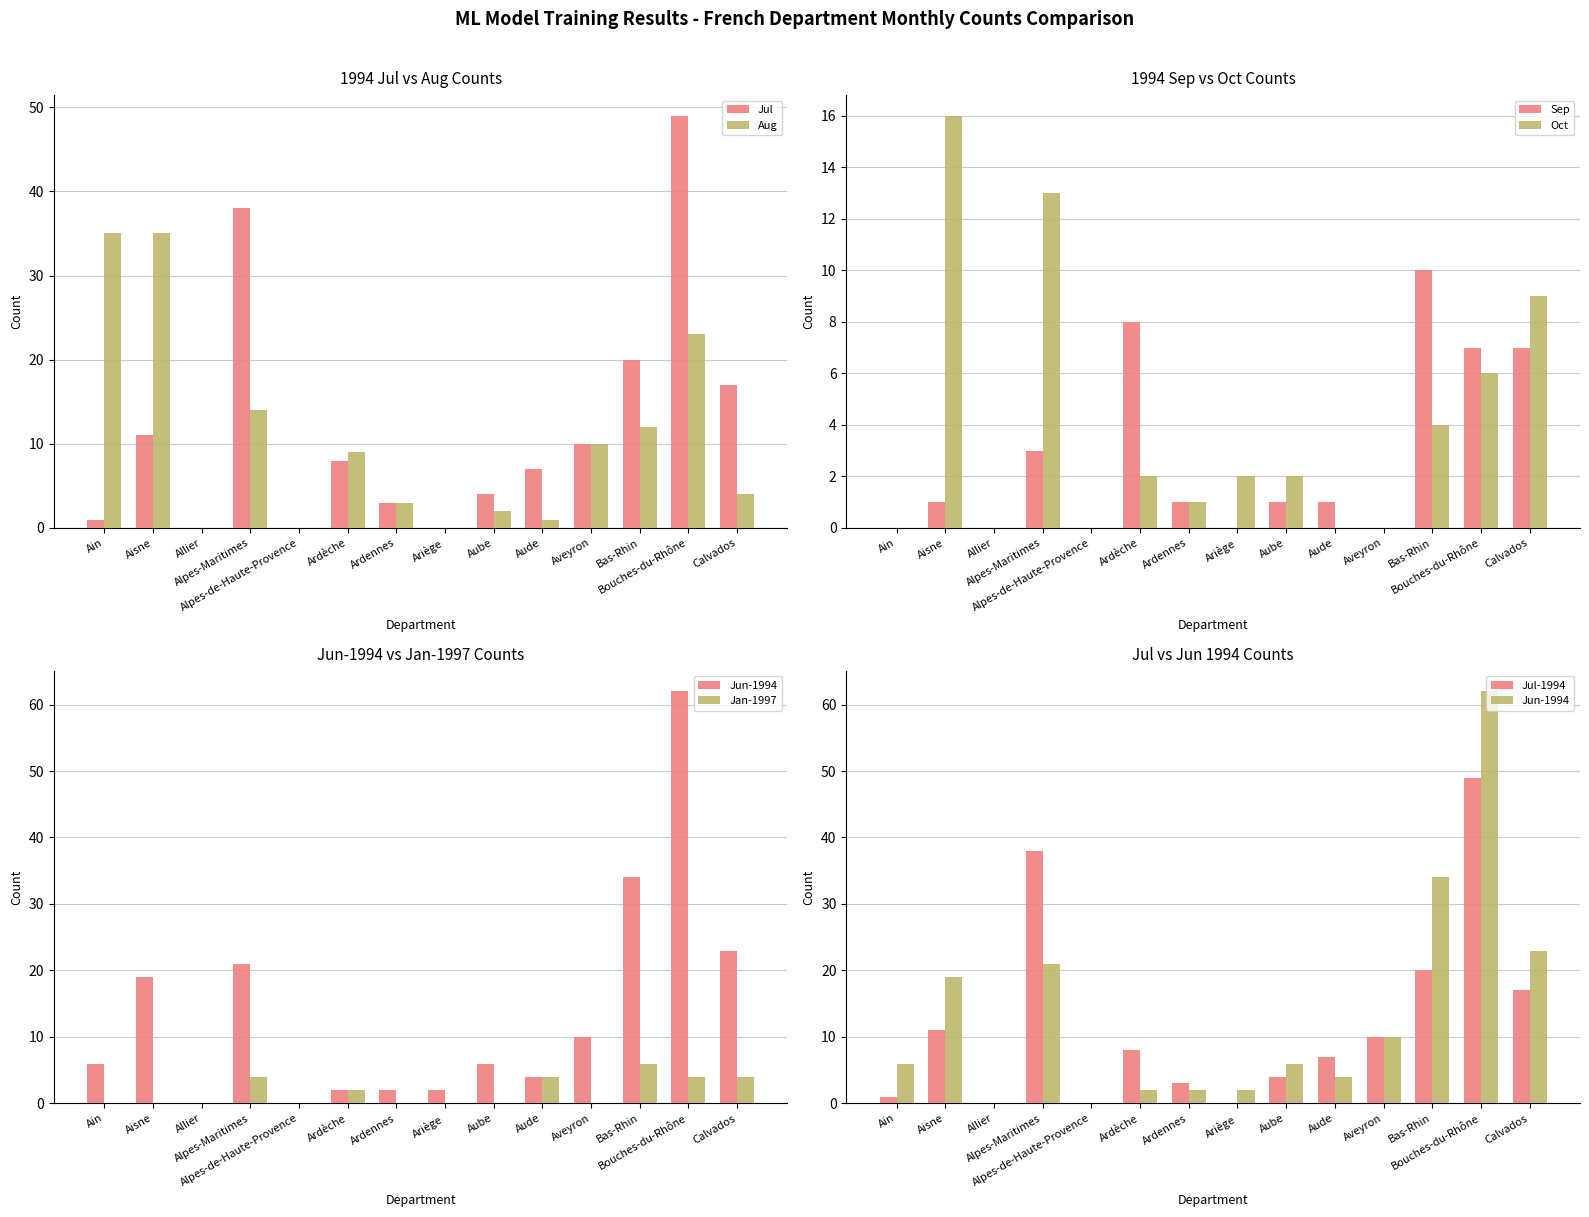

Reading left to right, extract all data points from this chart.

1997-01: 0	0	0	4	0	2	0	0	0	4	0	6	4	4
1994-08: 35	35	0	14	0	9	3	0	2	1	10	12	23	4
1994-09: 0	1	0	3	0	8	1	0	1	1	0	10	7	7
1994-07: 1	11	0	38	0	8	3	0	4	7	10	20	49	17
1994-10: 0	16	0	13	0	2	1	2	2	0	0	4	6	9
1994-06: 6	19	0	21	0	2	2	2	6	4	10	34	62	23